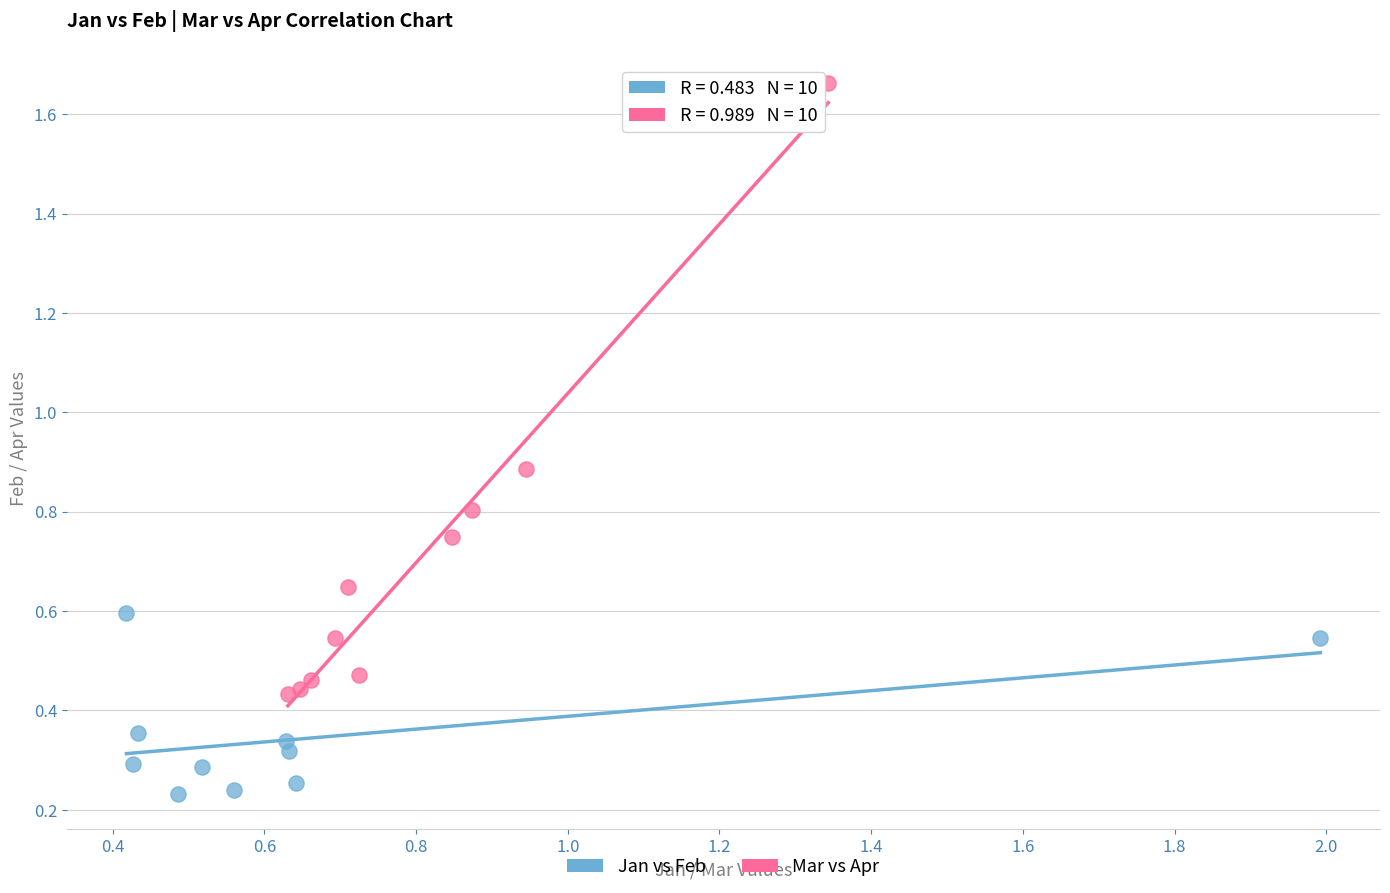

Which series reaches the maximum Y coordinate?

Mar vs Apr